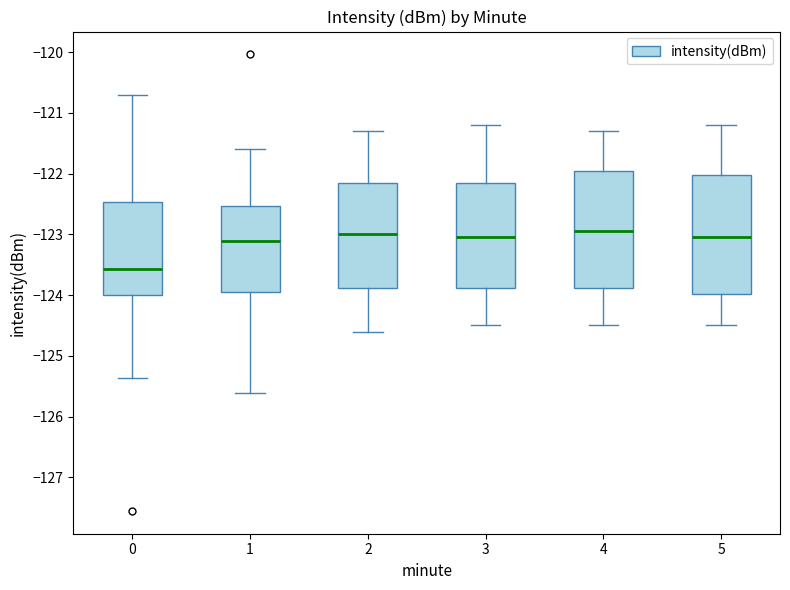

Reading left to right, transcribe this box plot: for each box, give where its median line is, the range the box spans, and where its two whiskers end, as read against the y-axis. The values are not printed on the chart, so give them approximately, as read against the axis.

0: median -123.6, box -124.0 to -122.5, whiskers -125.4 to -120.7
1: median -123.1, box -124.0 to -122.5, whiskers -125.6 to -121.6
2: median -123.0, box -123.9 to -122.1, whiskers -124.6 to -121.3
3: median -123.0, box -123.9 to -122.1, whiskers -124.5 to -121.2
4: median -122.9, box -123.9 to -121.9, whiskers -124.5 to -121.3
5: median -123.0, box -124.0 to -122.0, whiskers -124.5 to -121.2